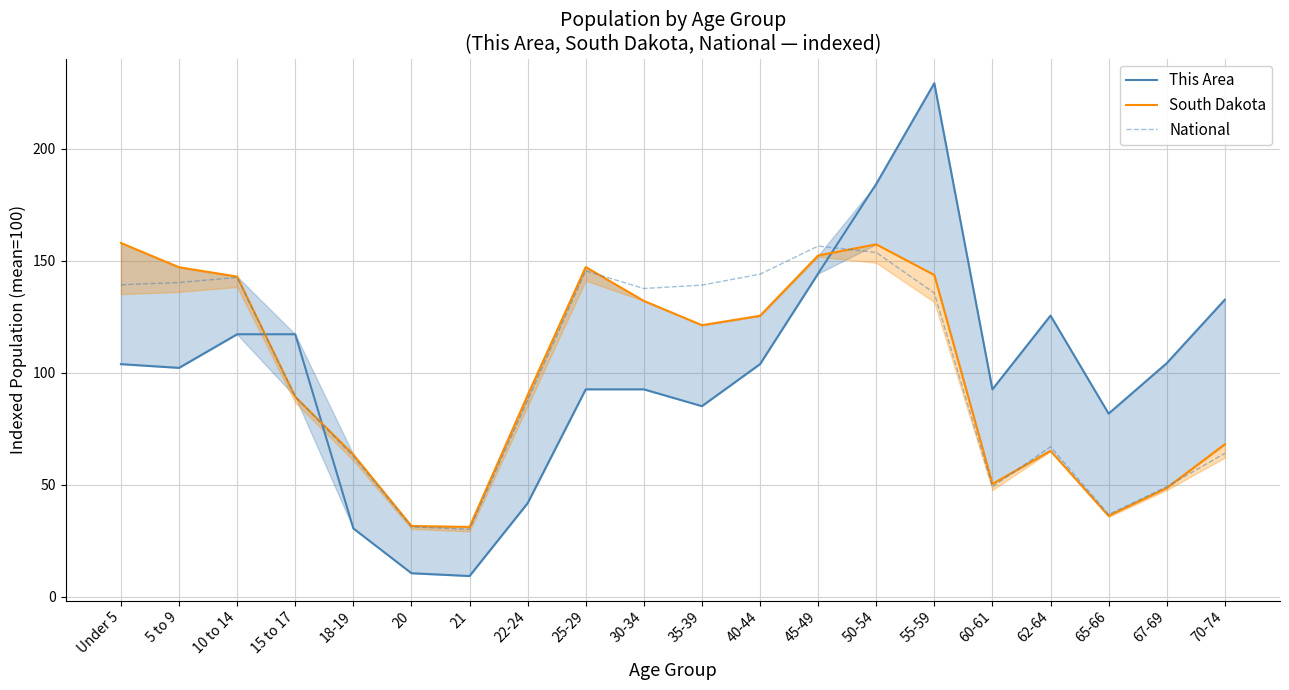

What is the difference between the maximum and minimum values in the National series?

126.5